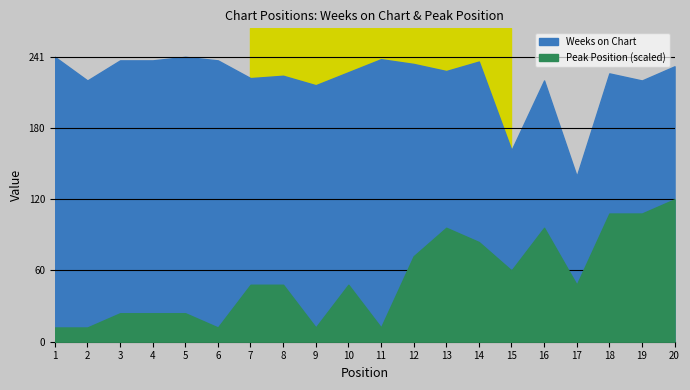

Which series changed the most between 3 and 7?

Peak Position